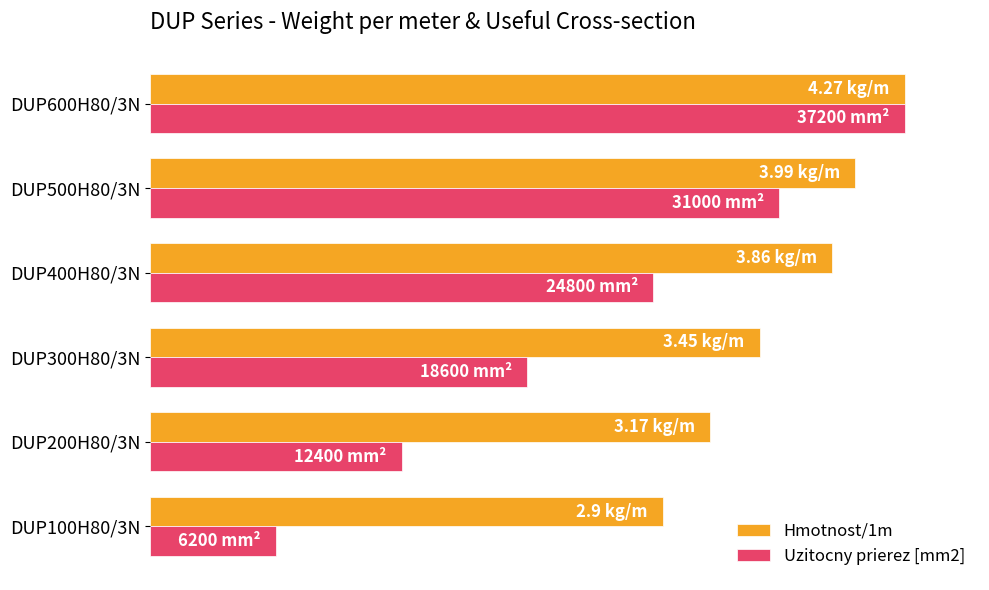

What is the greatest value displayed?

100.0